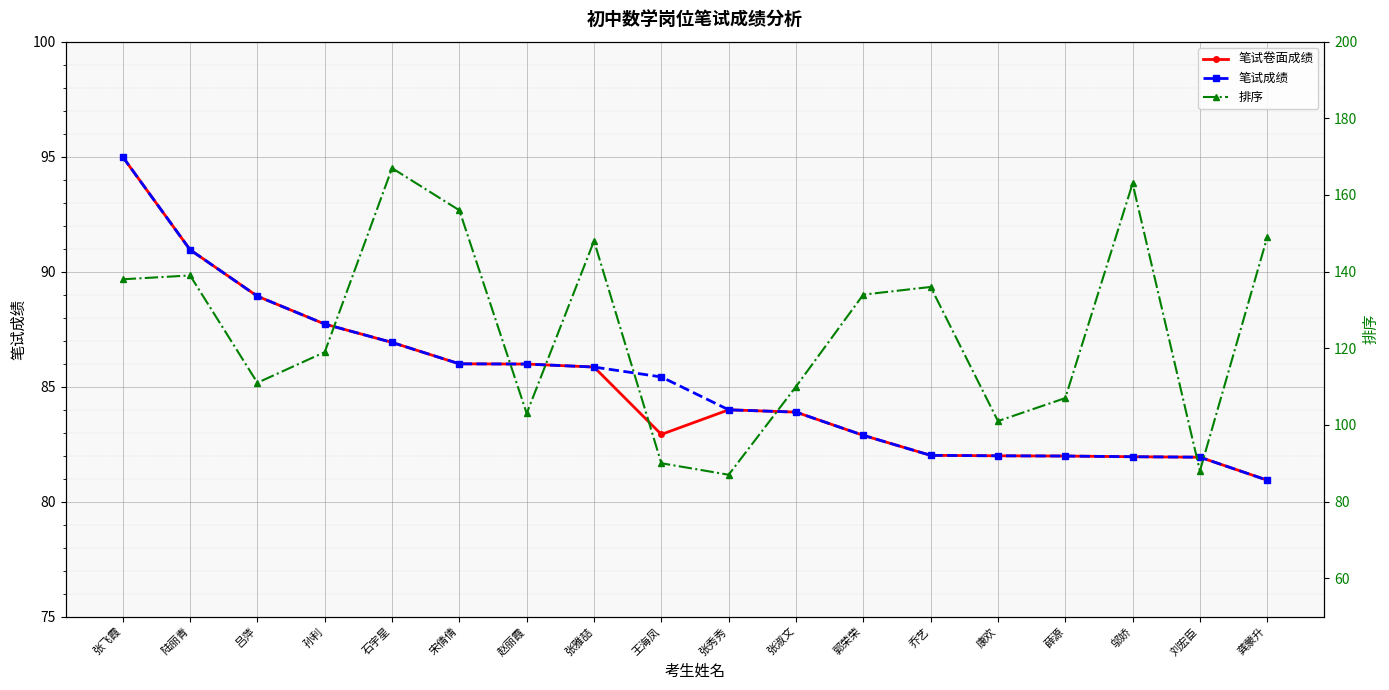

At which label does 排序 first exceed 134?

张飞霞